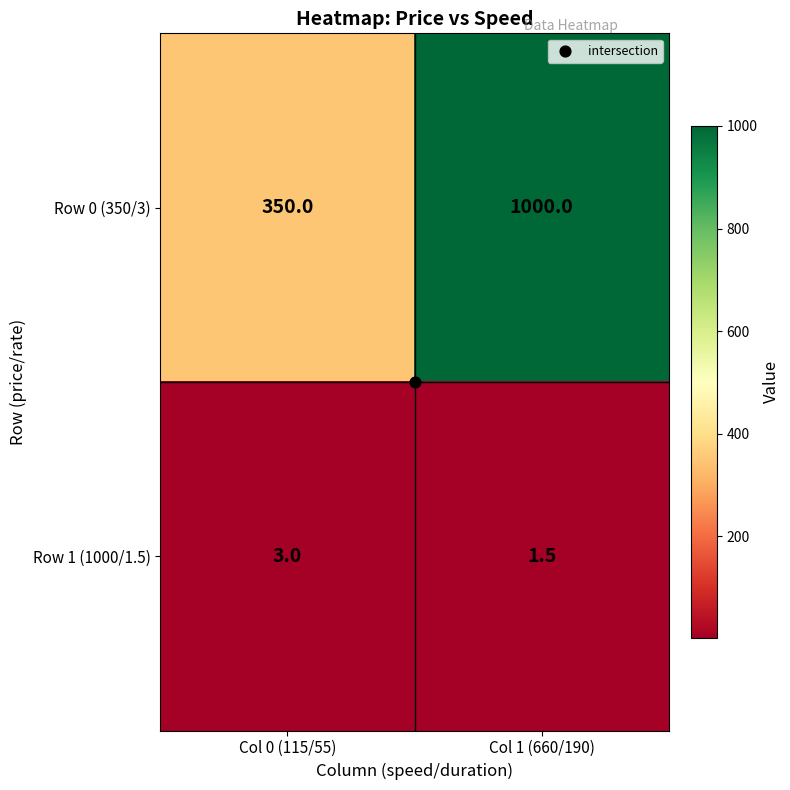

Rank the series at Col 1 (660/190) from highest to lowest value.

Row 0 (350/3), Row 1 (1000/1.5)